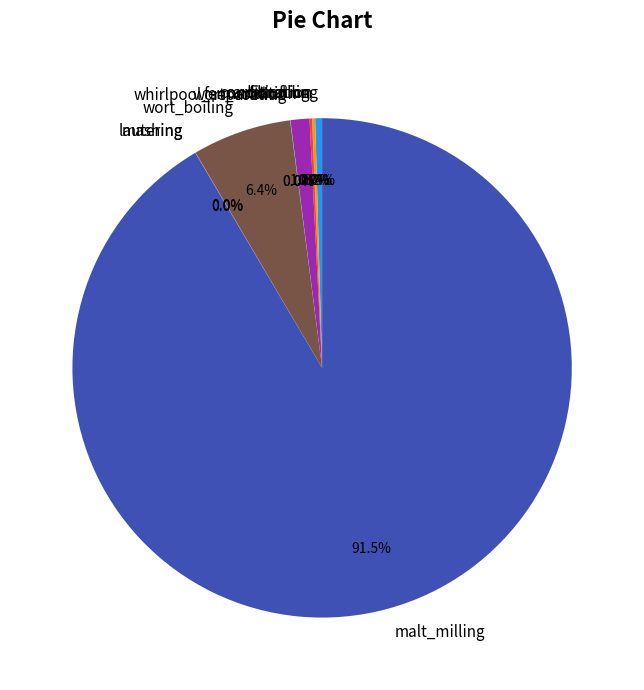

Which slice is the largest?

malt_milling